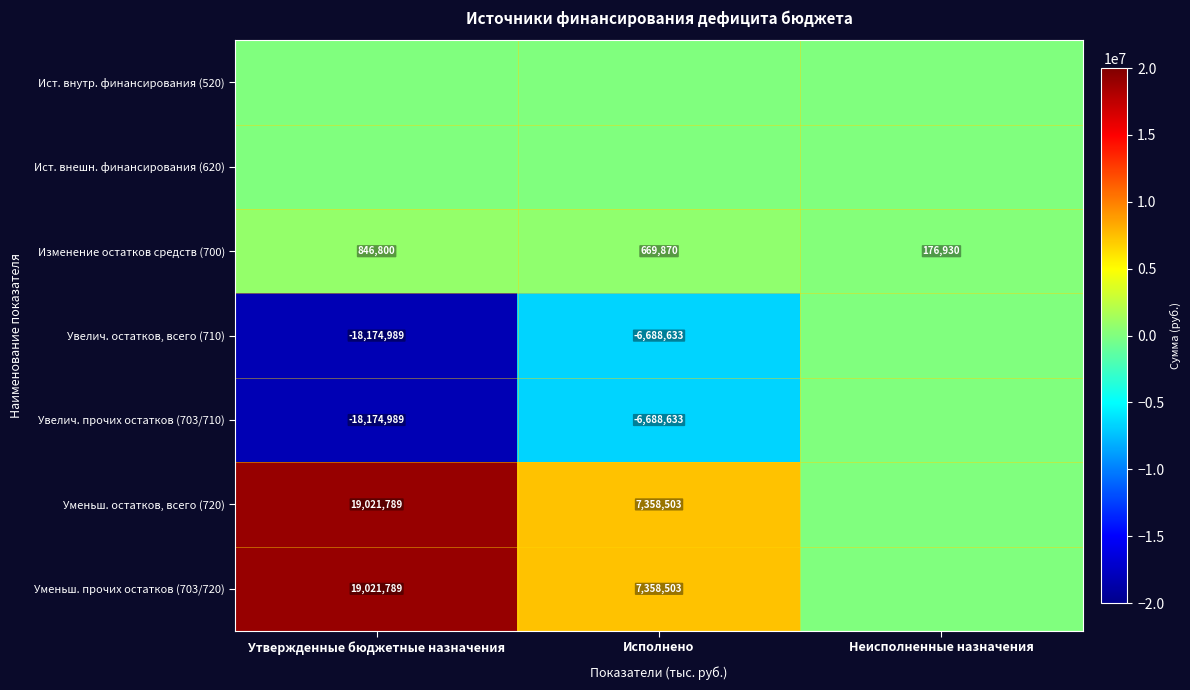

True or false: Увелич. остатков, всего (710) has a value of -18174989 at Утвержденные бюджетные назначения.

True